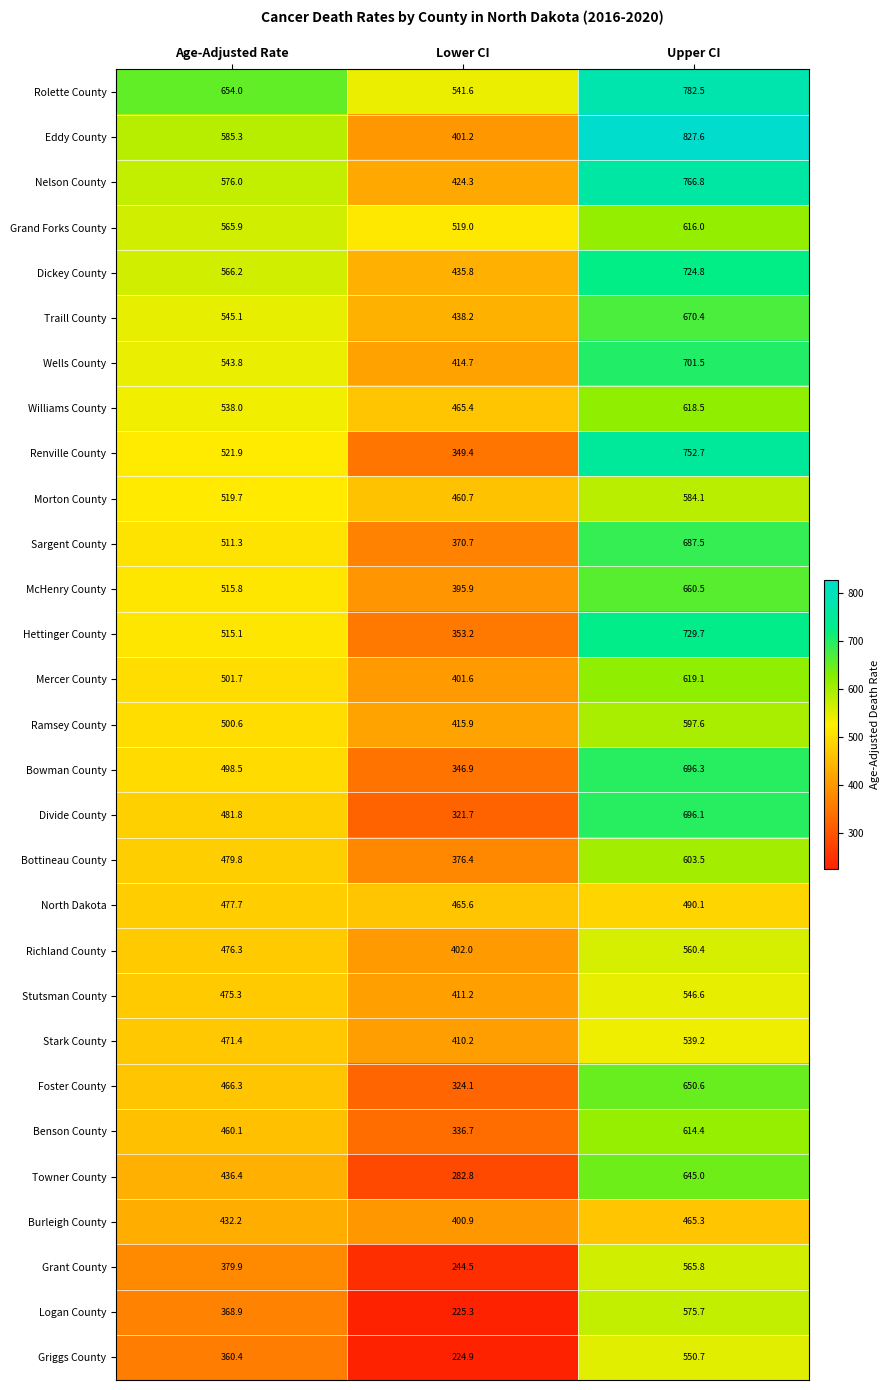

What is the spread (max minus min) of values at Lower CI?

316.7